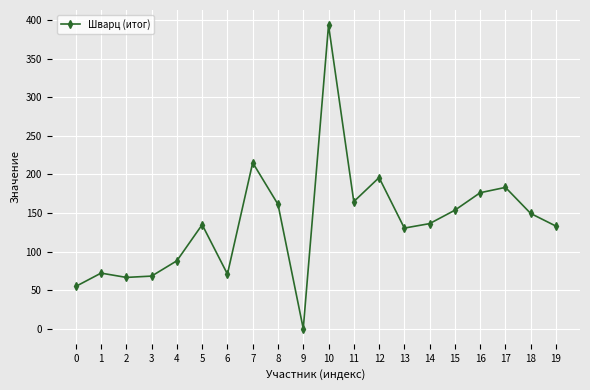

Approximately how many times larger is the value at 3 compared to 18?

0.5